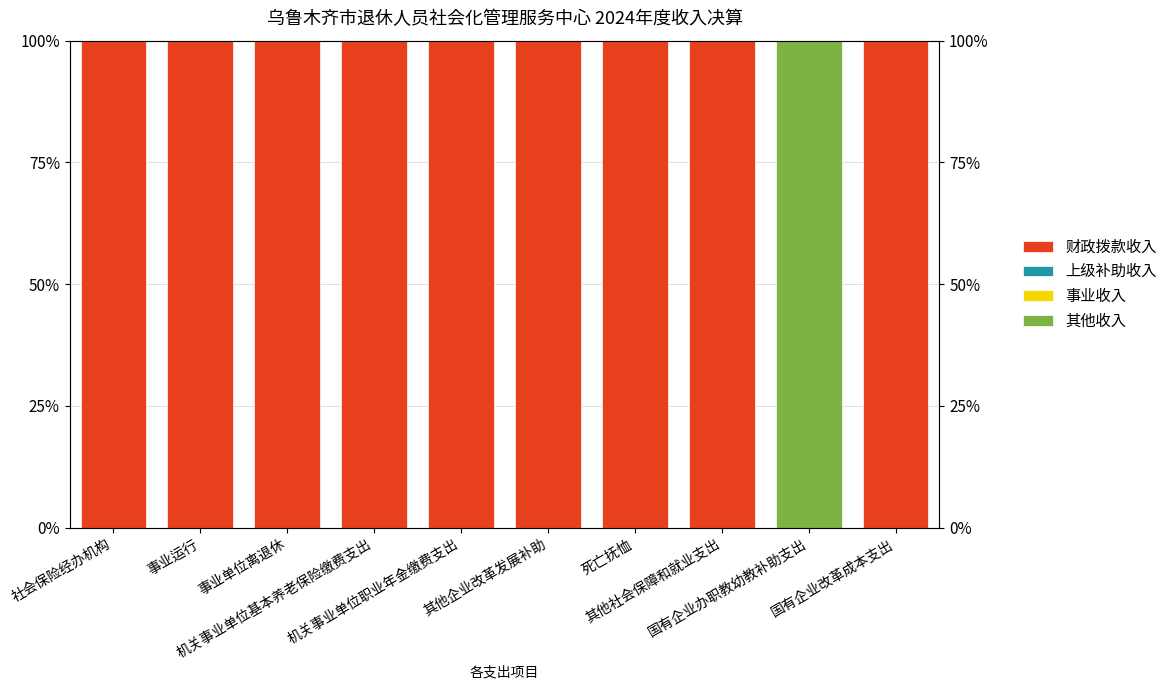

Are the bars horizontal?

No